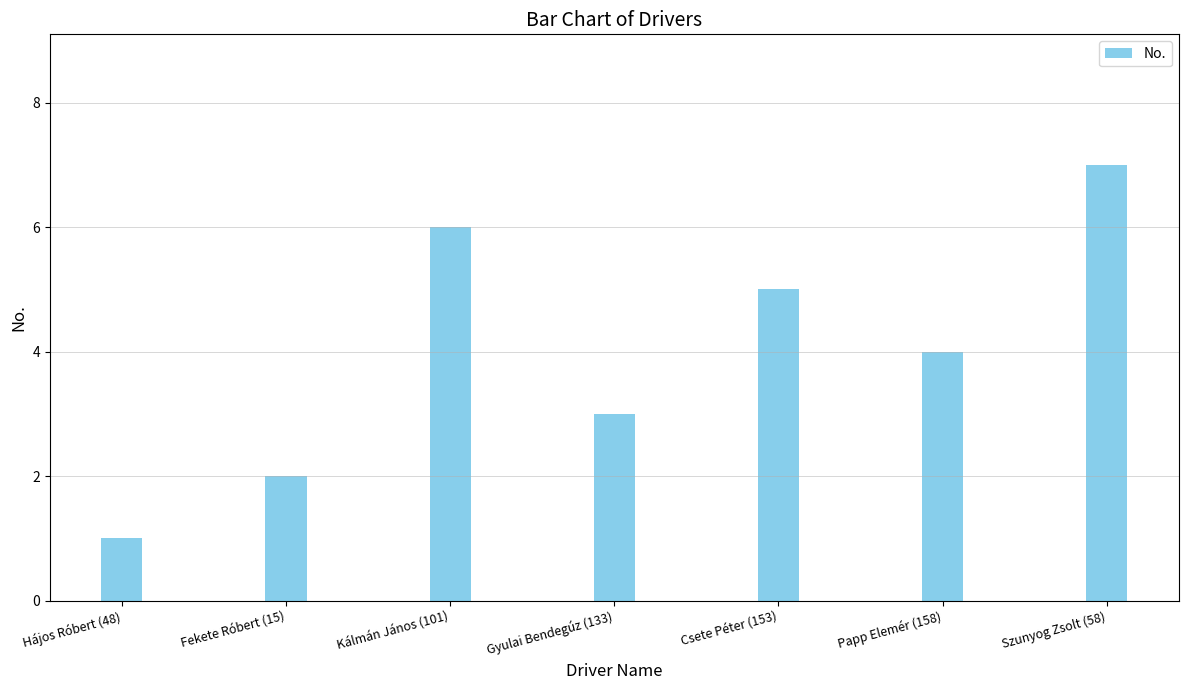

What is the sum of all values?

28